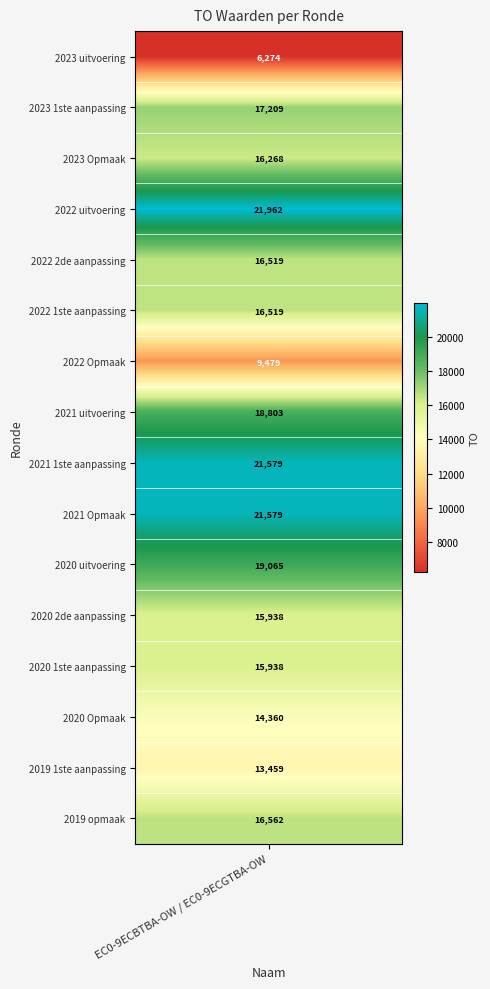

Rank the categories by value from highest to lowest.

2022 uitvoering, 2021 1ste aanpassing, 2021 Opmaak, 2020 uitvoering, 2021 uitvoering, 2023 1ste aanpassing, 2019 opmaak, 2022 2de aanpassing, 2022 1ste aanpassing, 2023 Opmaak, 2020 2de aanpassing, 2020 1ste aanpassing, 2020 Opmaak, 2019 1ste aanpassing, 2022 Opmaak, 2023 uitvoering